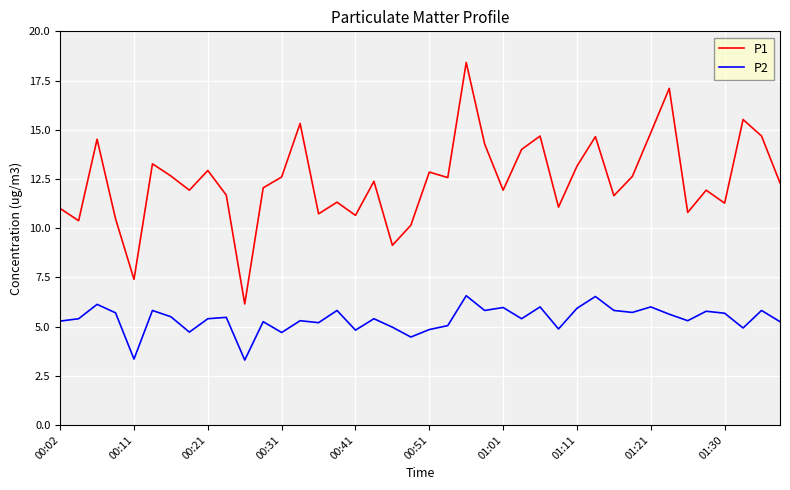

Which series has the largest range (max minus min)?

P1